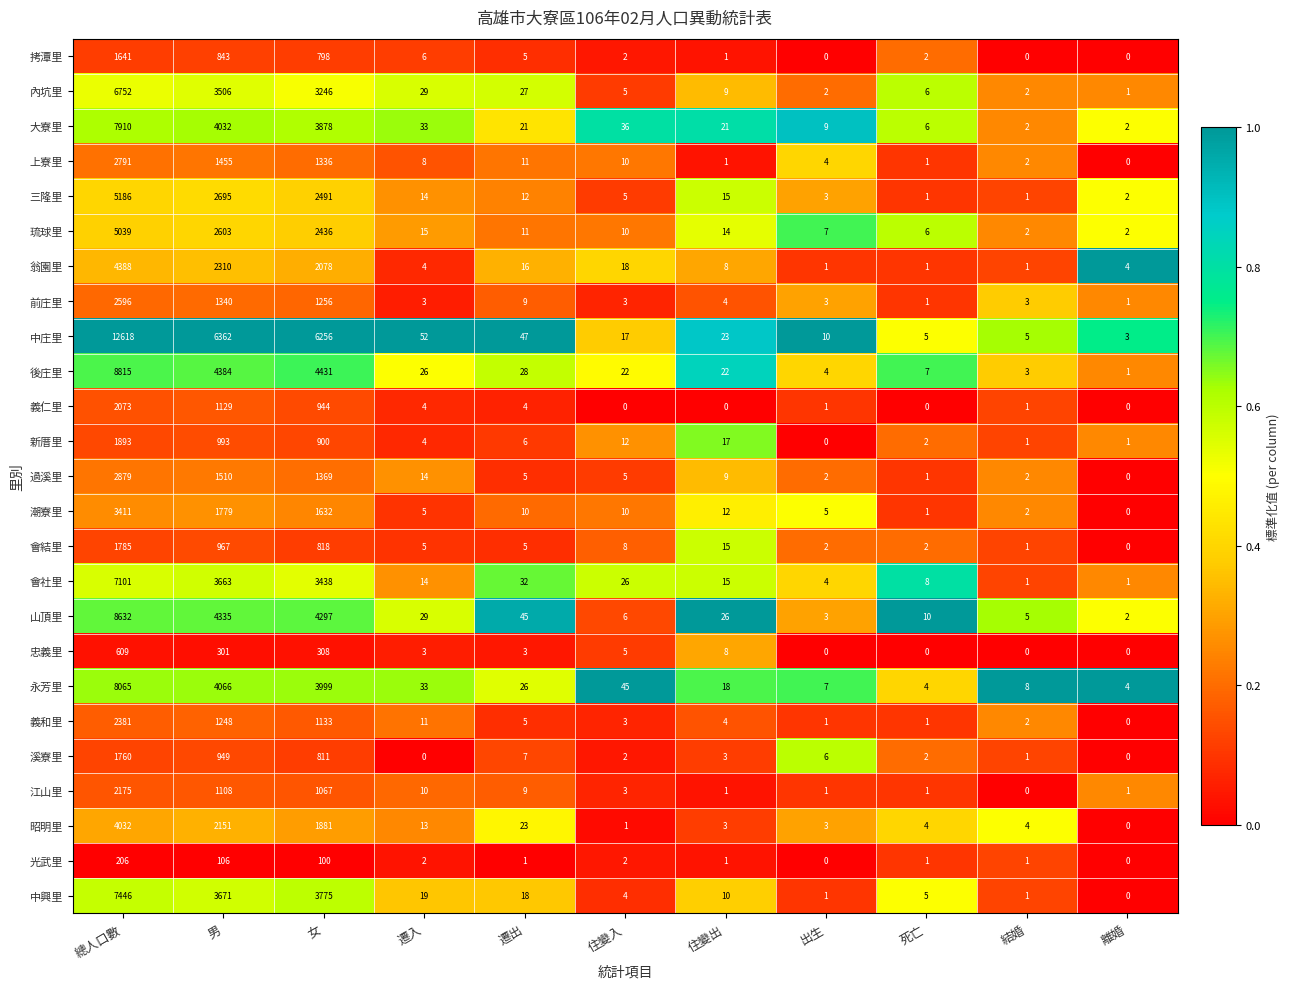

What is the difference between the maximum and minimum values in the 潮寮里 series?

3411